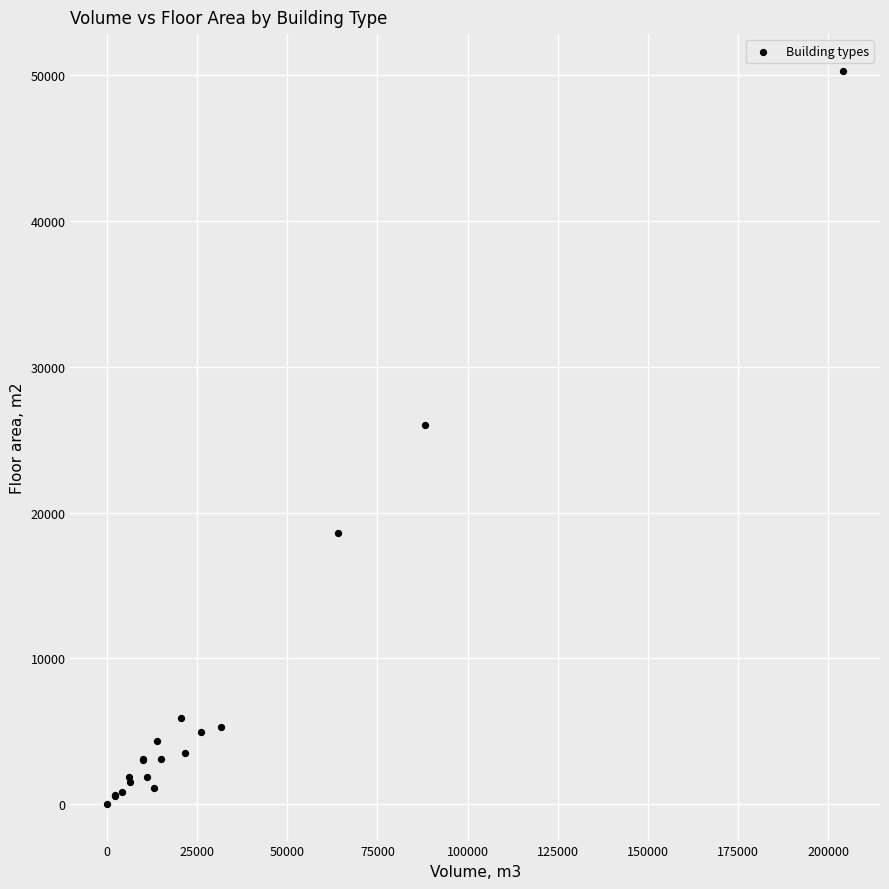

What Y value in the scatter plot is closest to 25159?

26029